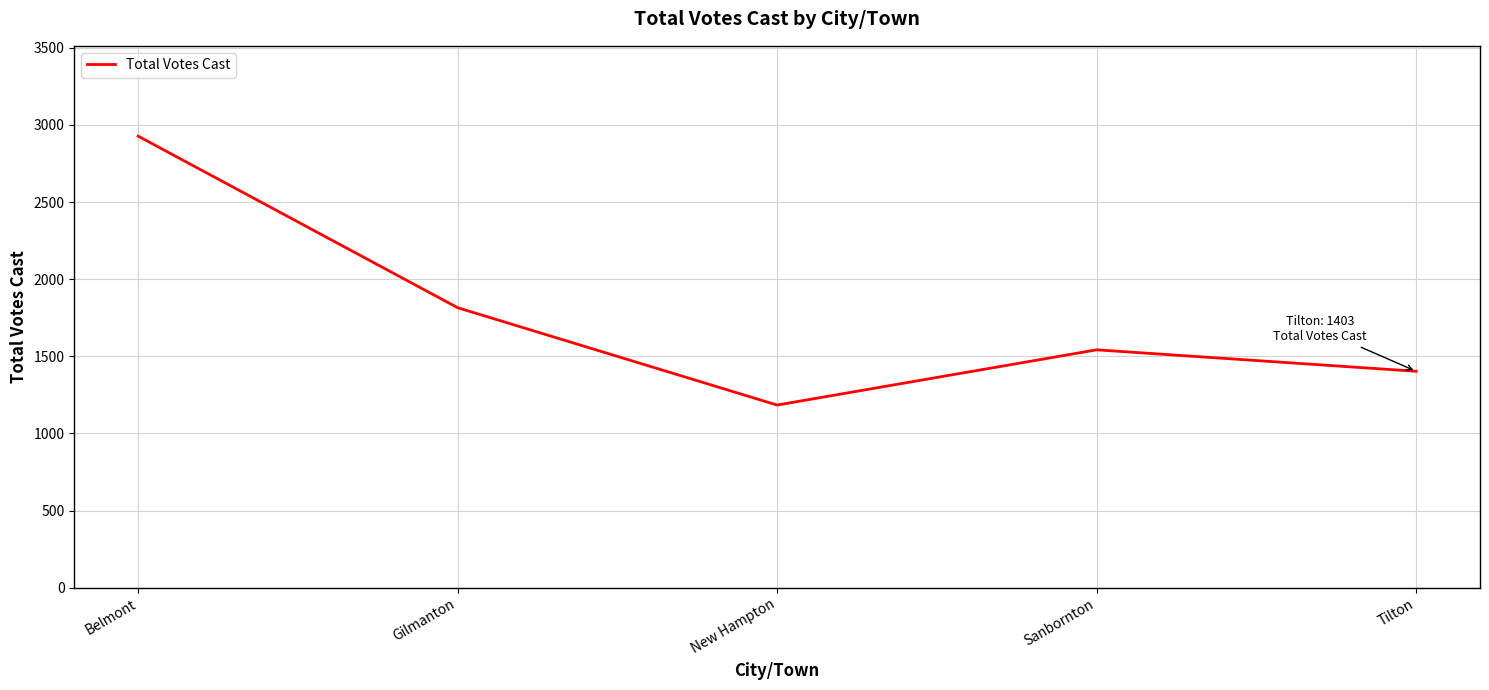

List the labels in order of value, smallest first.

New Hampton, Tilton, Sanbornton, Gilmanton, Belmont